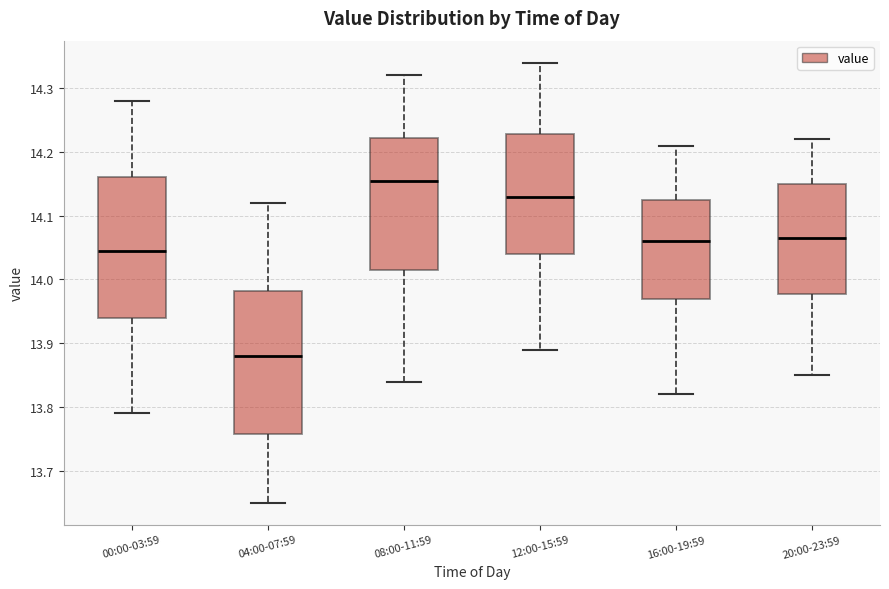

Where is the upper edge of the box for 08:00-11:59 on the y-axis? The values are not printed on the chart, so give them approximately, as read against the axis.

14.22